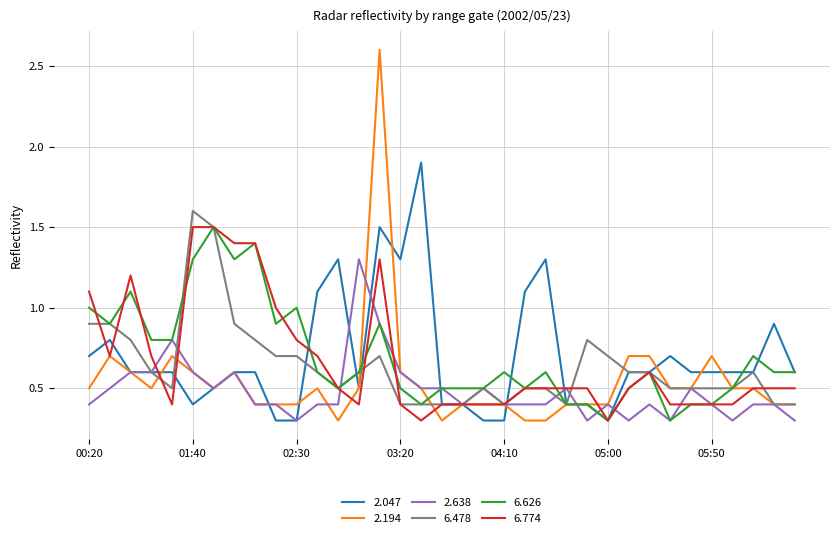

What is the smallest value displayed?

0.3